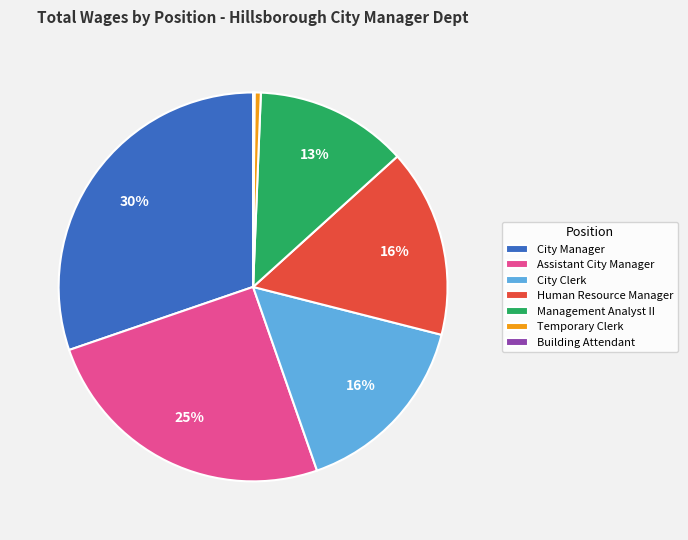

Is there any slice that represents more than half of the pie?

No